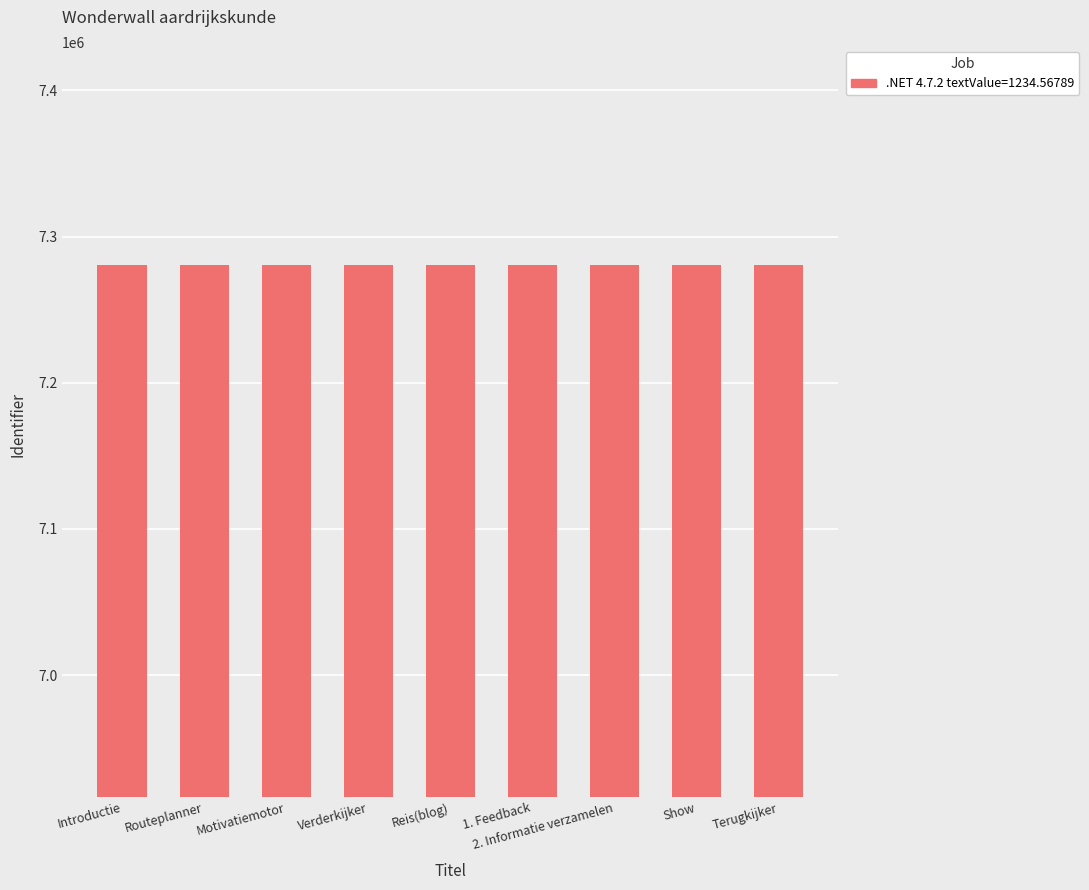

The value at Introductie is 4014412. True or false?

False